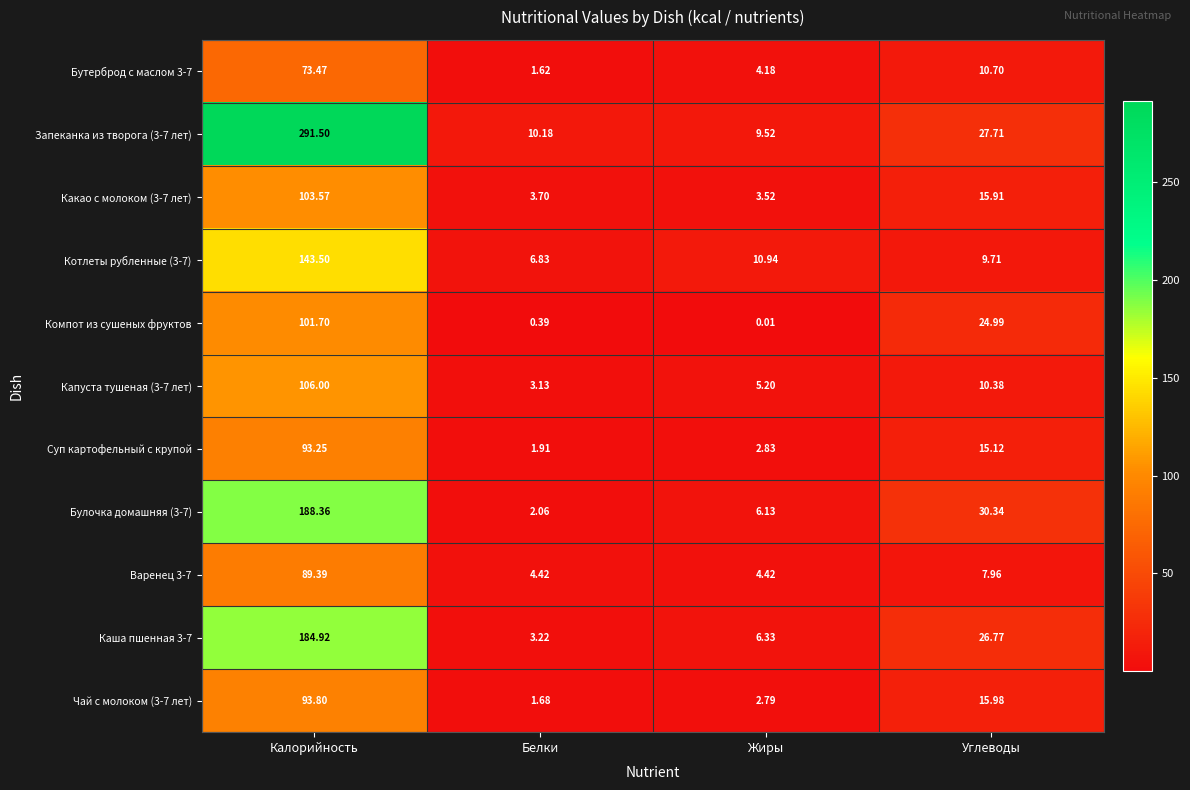

What is the total value across all series at Жиры?

55.9